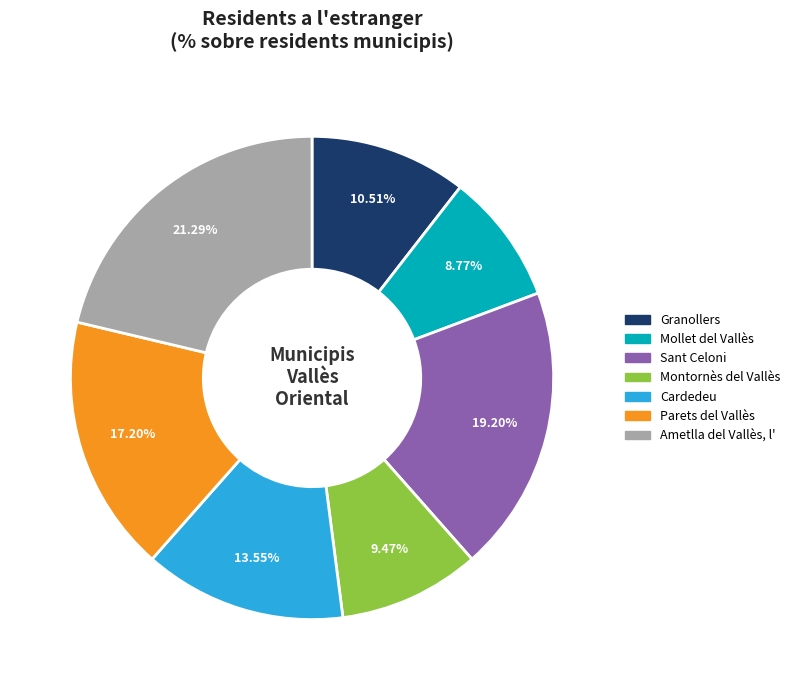

What portion of the pie excludes Montornès del Vallès?

90.5%